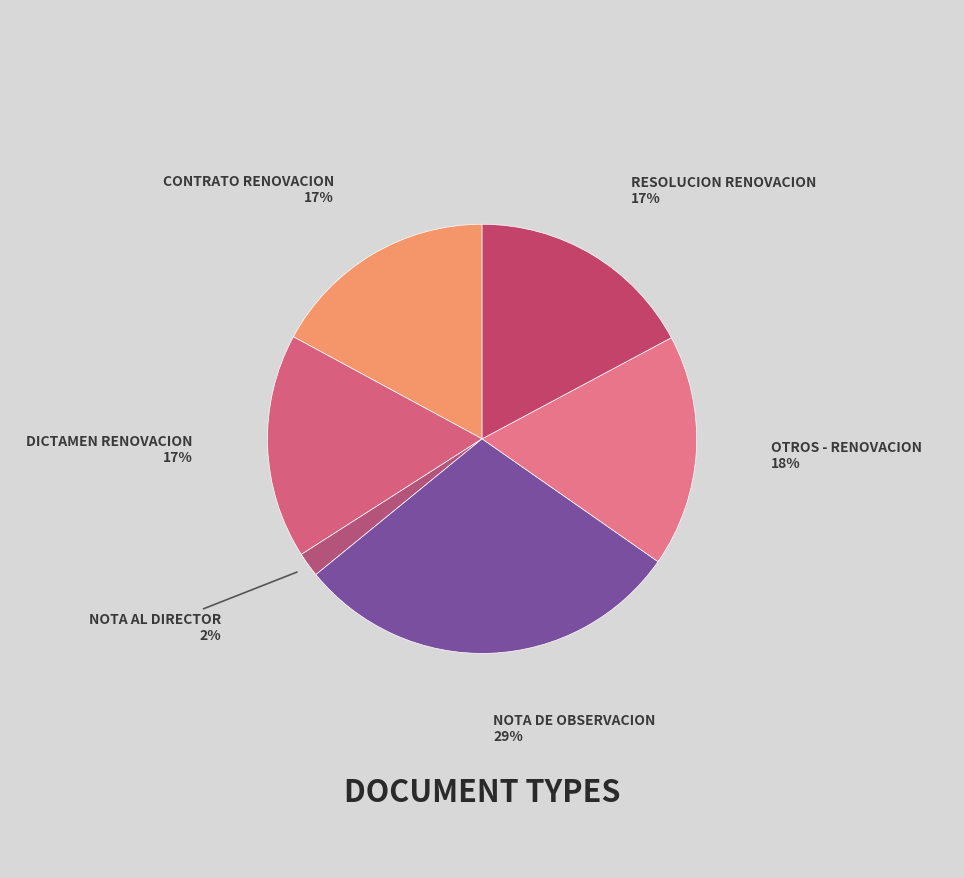

To the nearest percent, what is the average slice percentage?

17%